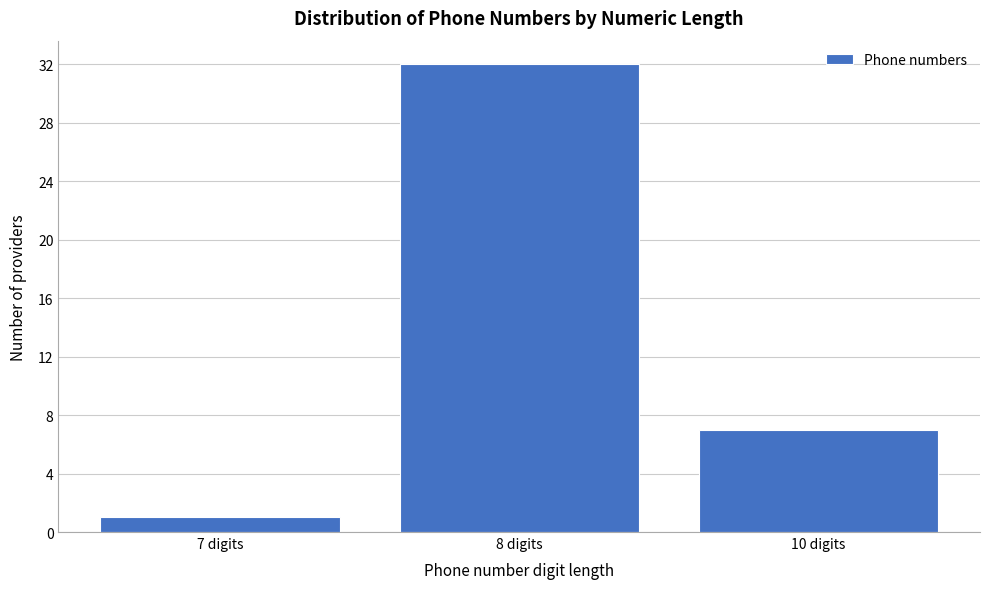

Reading left to right, extract all data points from this chart.

1	32	7